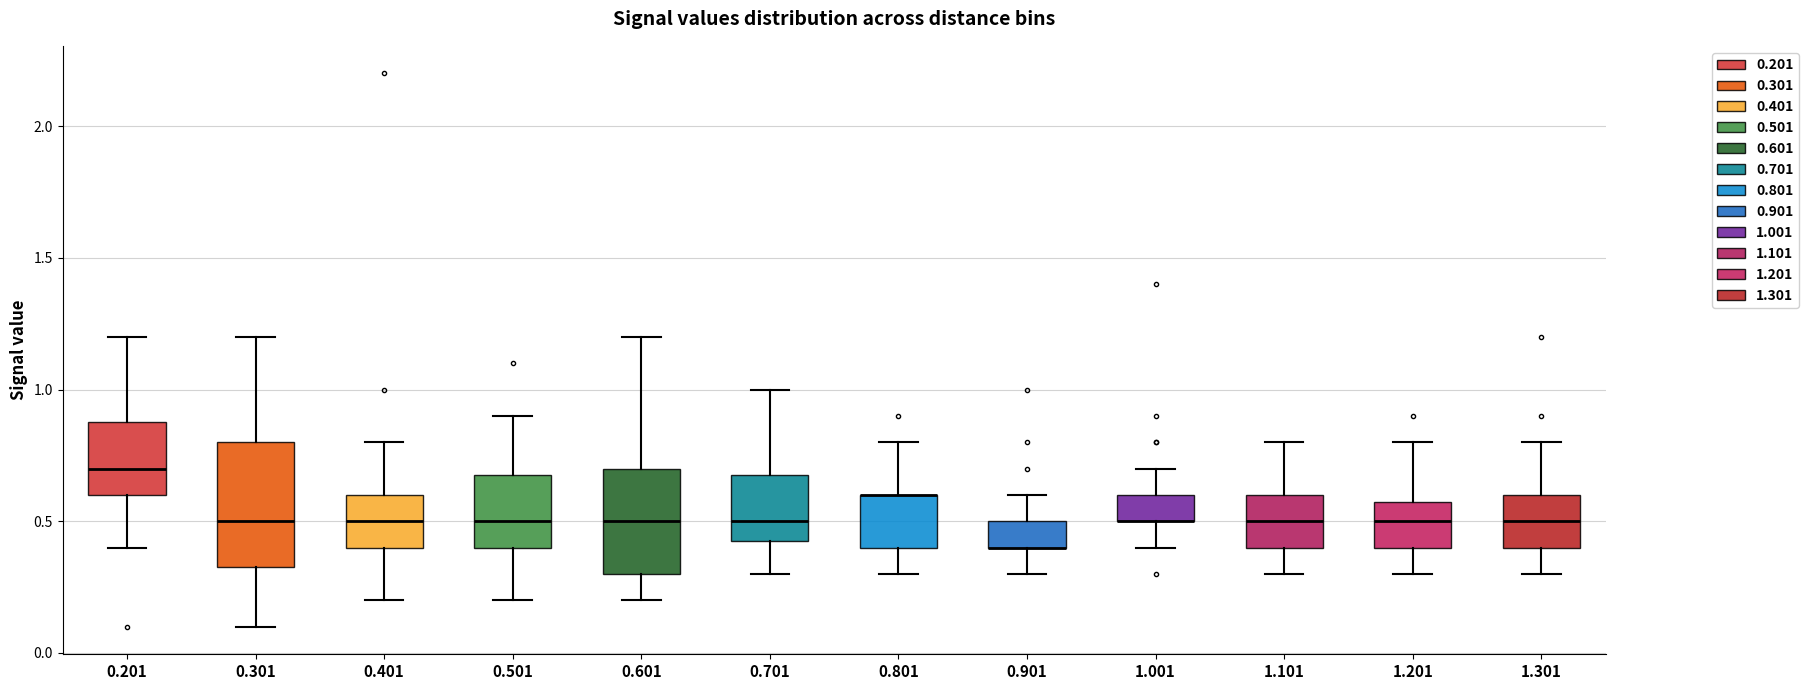

Where does the lower whisker of the box at x = 1.101 end on the y-axis? The values are not printed on the chart, so give them approximately, as read against the axis.

0.30